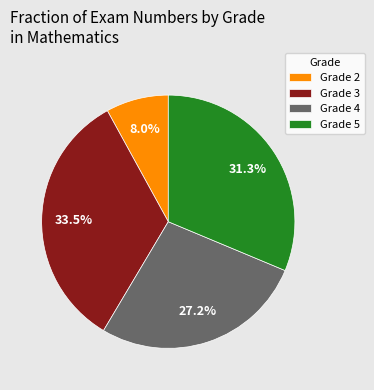

Which category has the smallest portion of the pie?

Grade 2